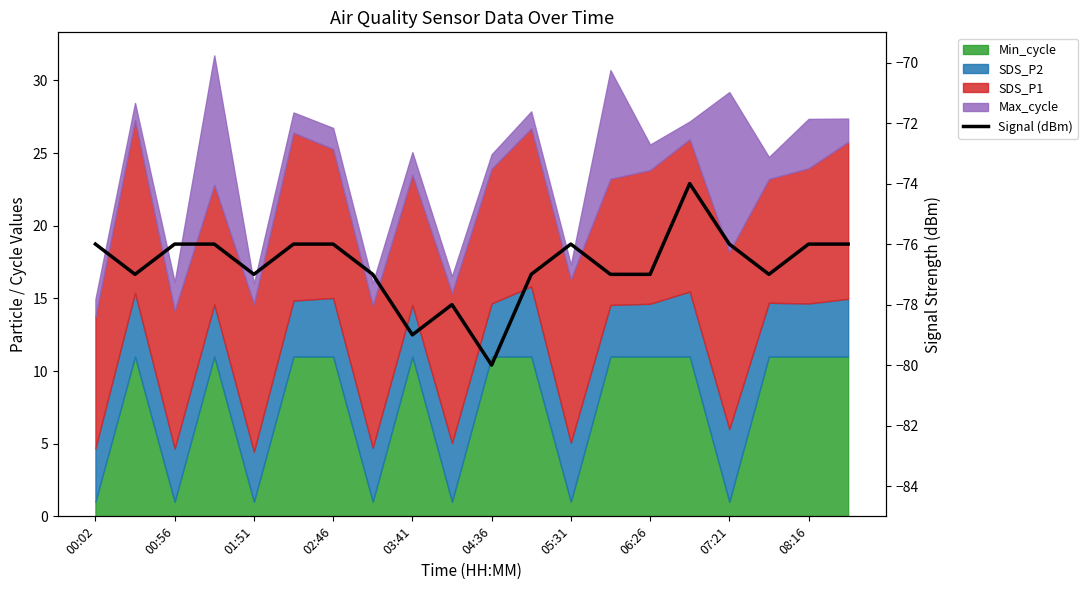

Reading left to right, transcribe all the data shown in this chart.

-76	-77	-76	-76	-77	-76	-76	-77	-79	-78	-80	-77	-76	-77	-77	-74	-76	-77	-76	-76